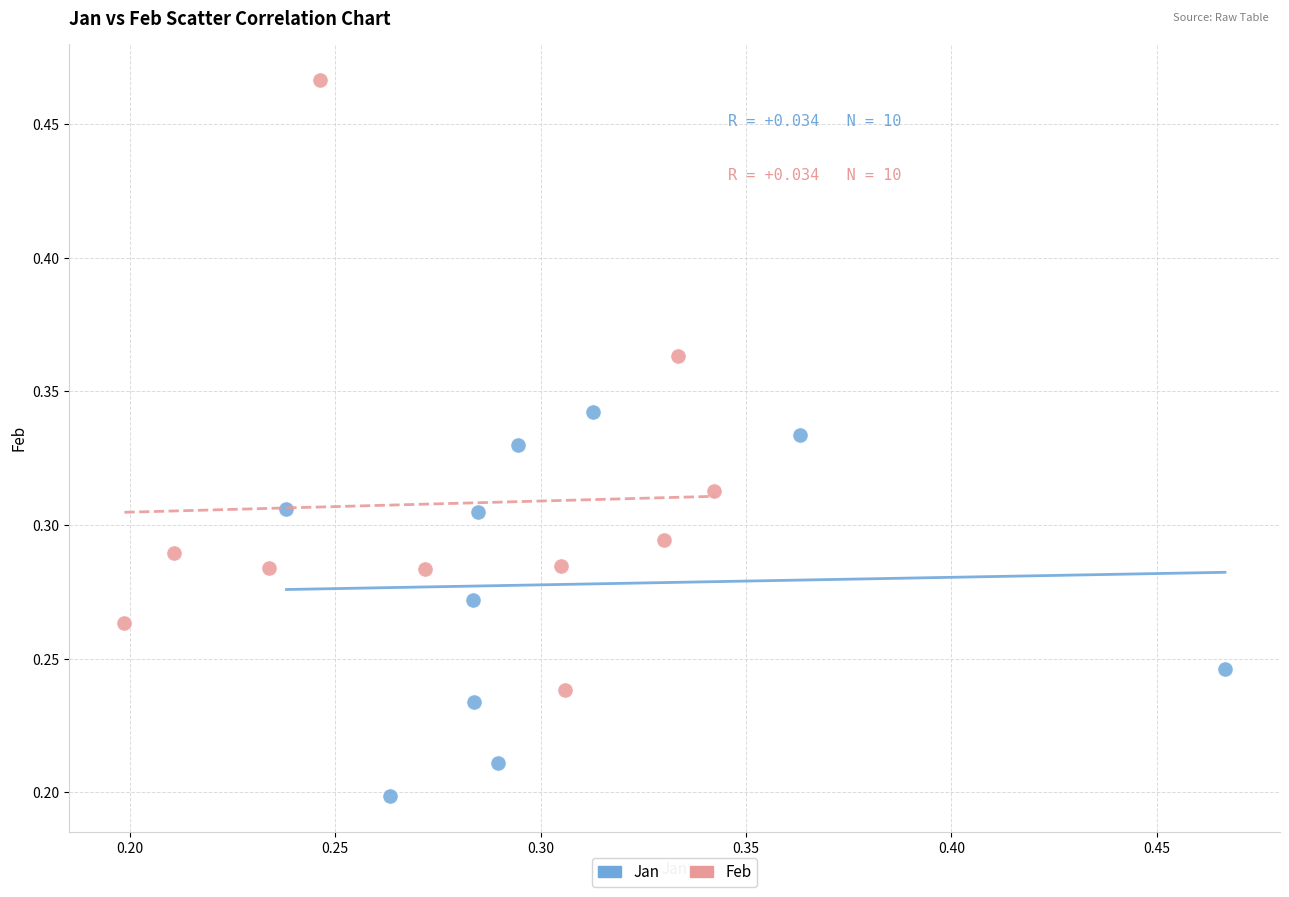

Which series has the widest spread of Y values?

Feb